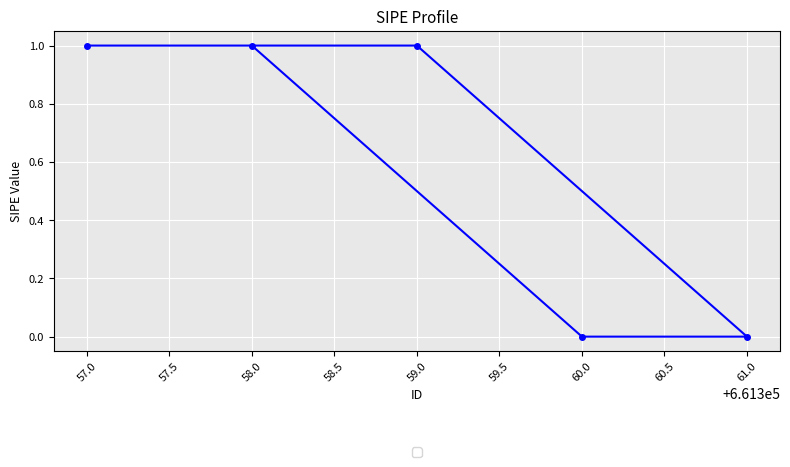

Reading left to right, transcribe all the data shown in this chart.

57.0=1	58.0=1	59.0=1	60.0=0	61.0=0